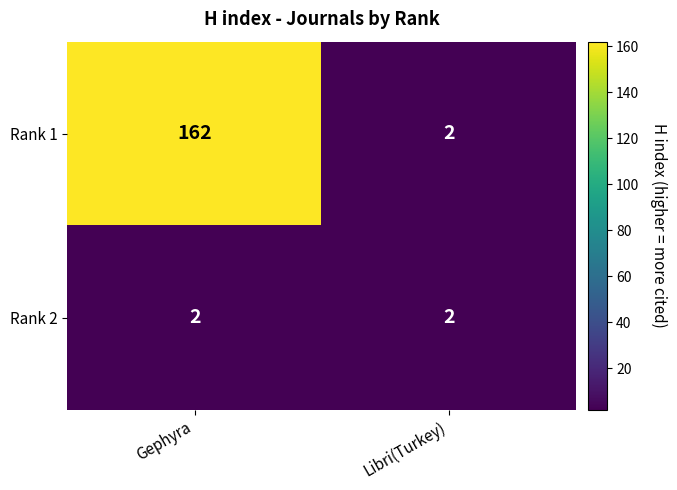

At how many categories does at least one series exceed 100?

1